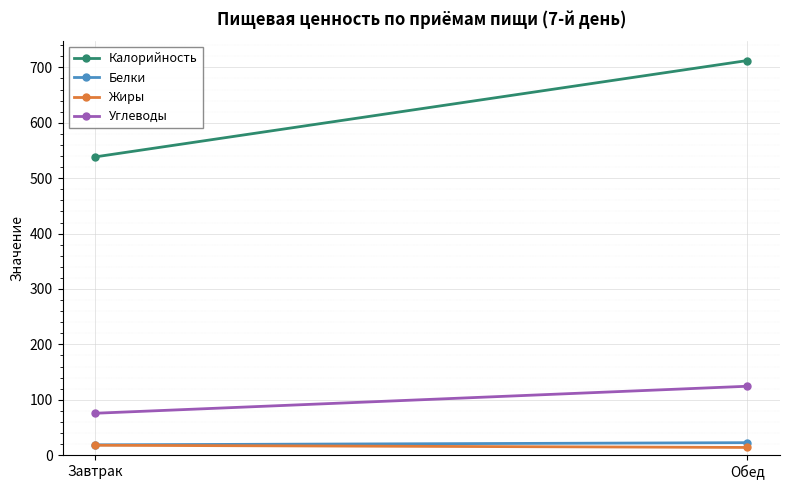

Rank the series at Завтрак from highest to lowest value.

Калорийность, Углеводы, Белки, Жиры